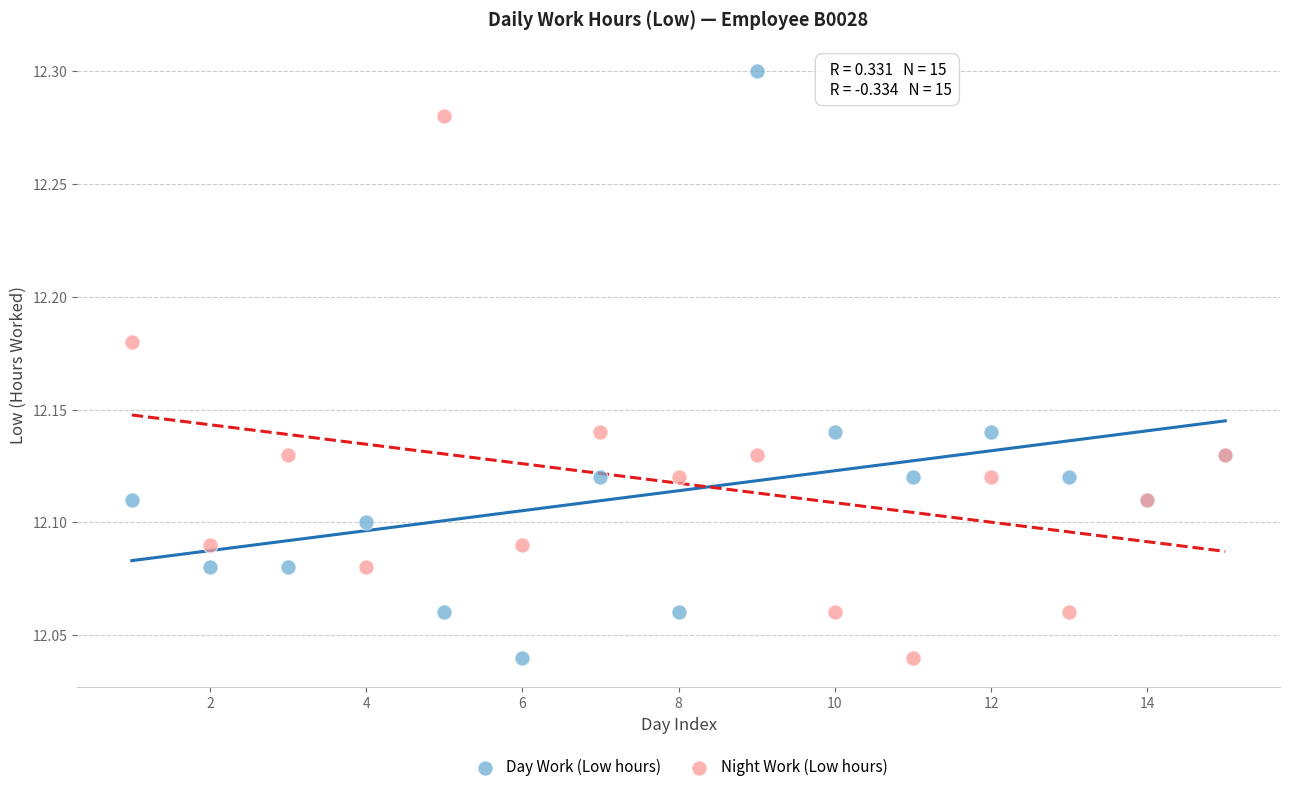

Which series reaches the maximum Y coordinate?

Day Work (Low hours)